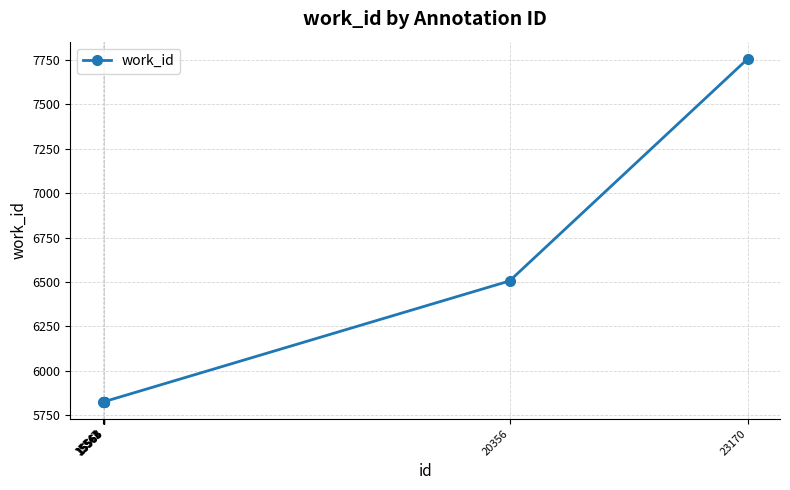

What is the change in value from 15564 to 20356?

+680